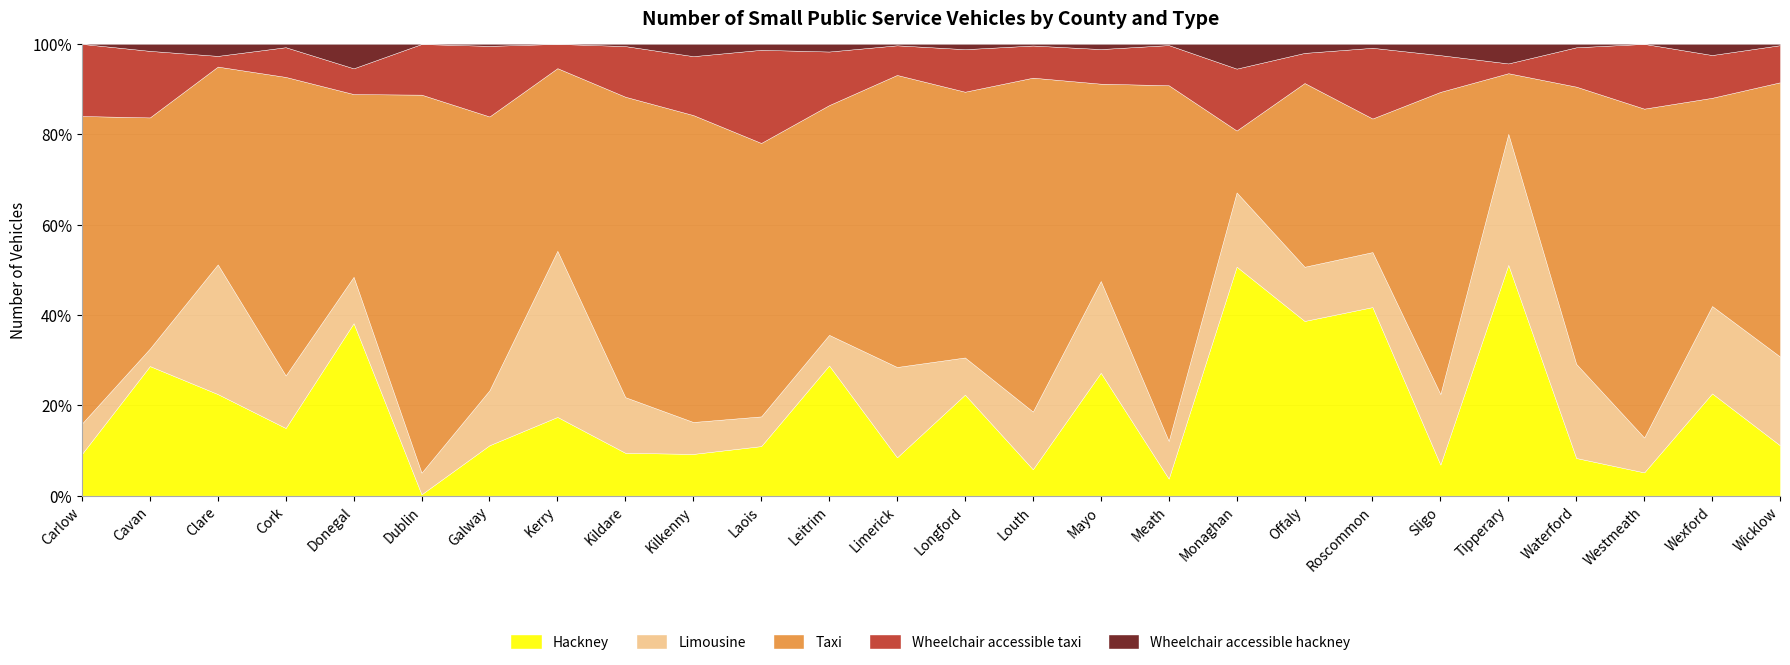

What position from the right is Wicklow?

1